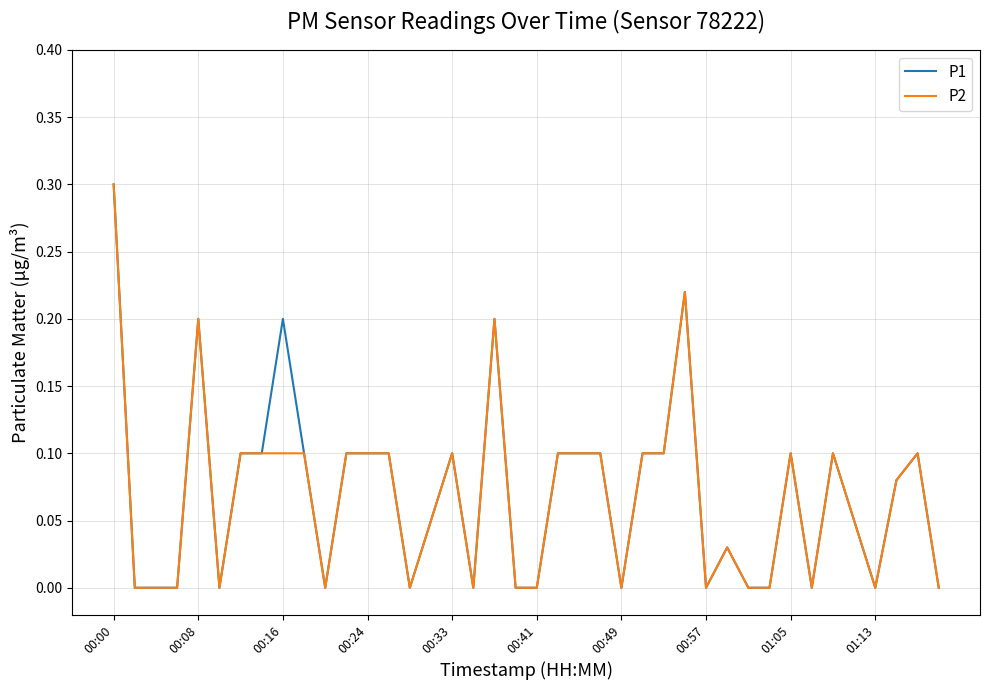

What is the greatest value displayed?

0.3